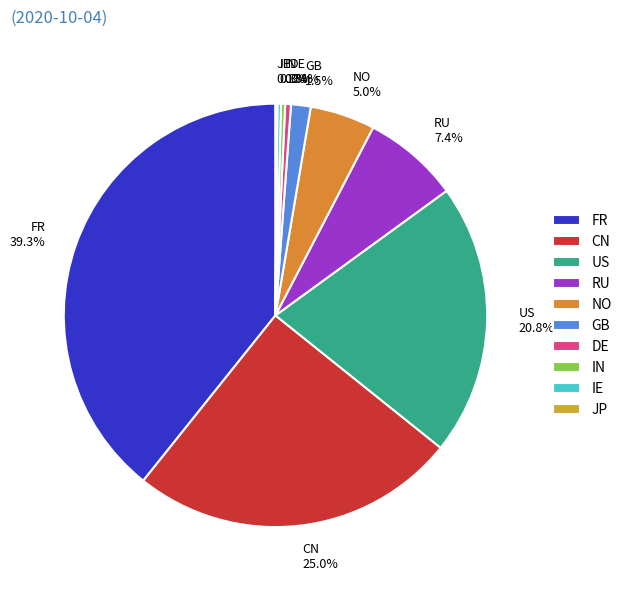

Is there a majority slice in this chart?

No